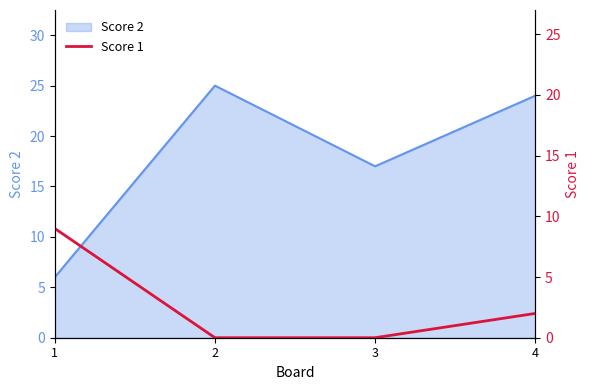

Does the chart display data point markers on the line(s)?

No